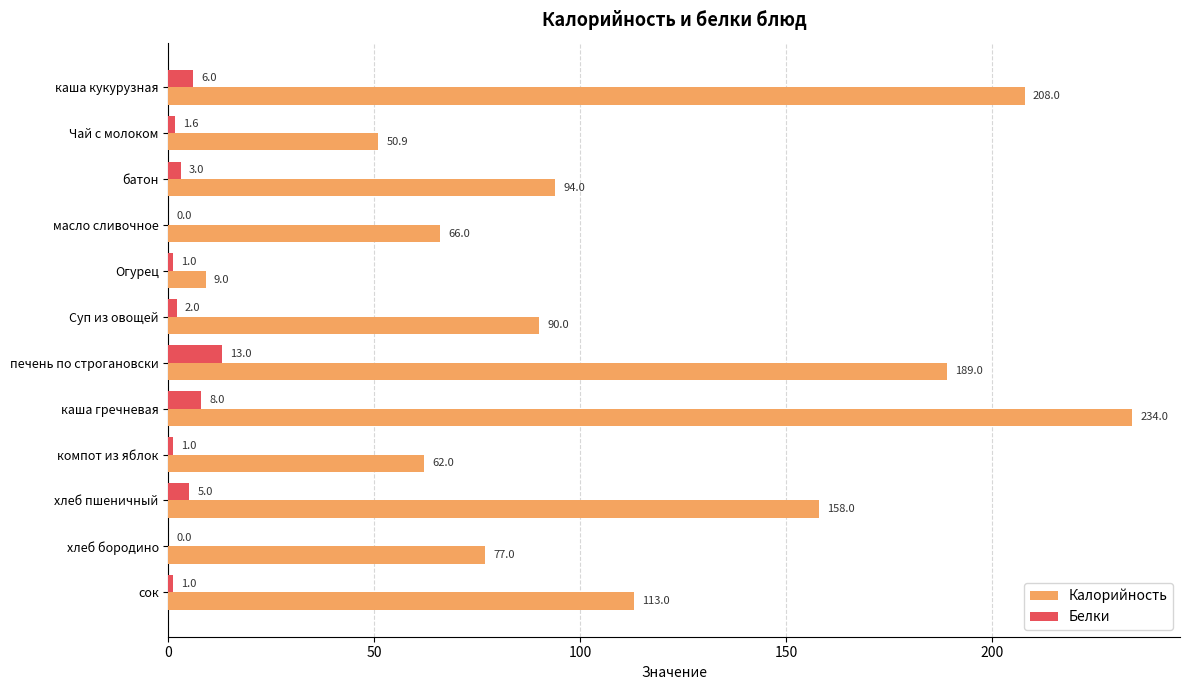

True or false: Белки has a value of 6.0 at каша кукурузная.

True